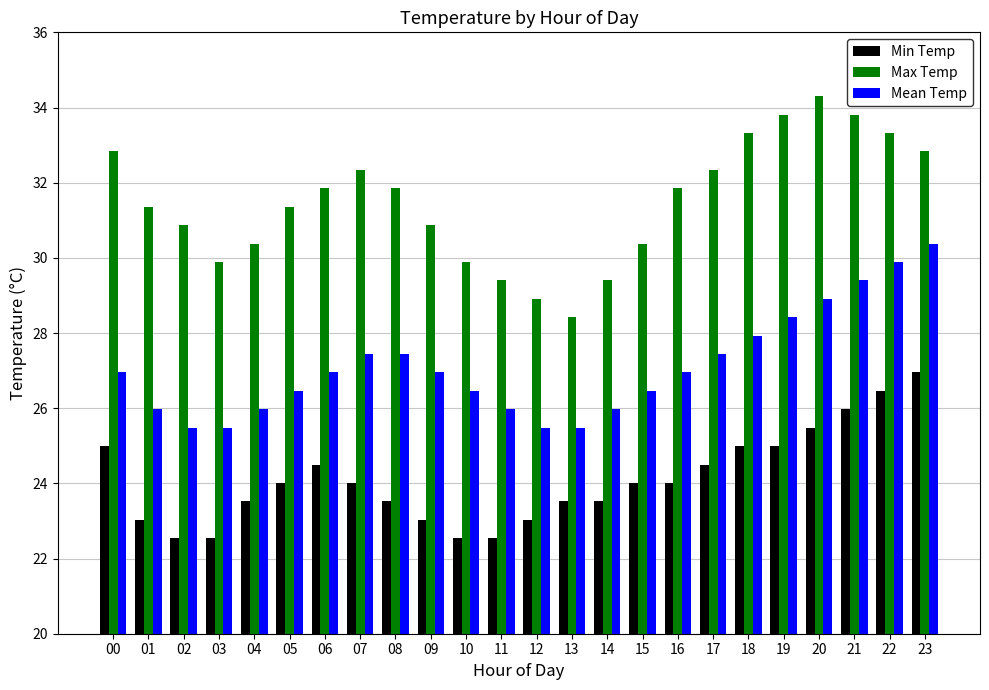

Are the bars grouped side by side (vs. stacked)?

Yes